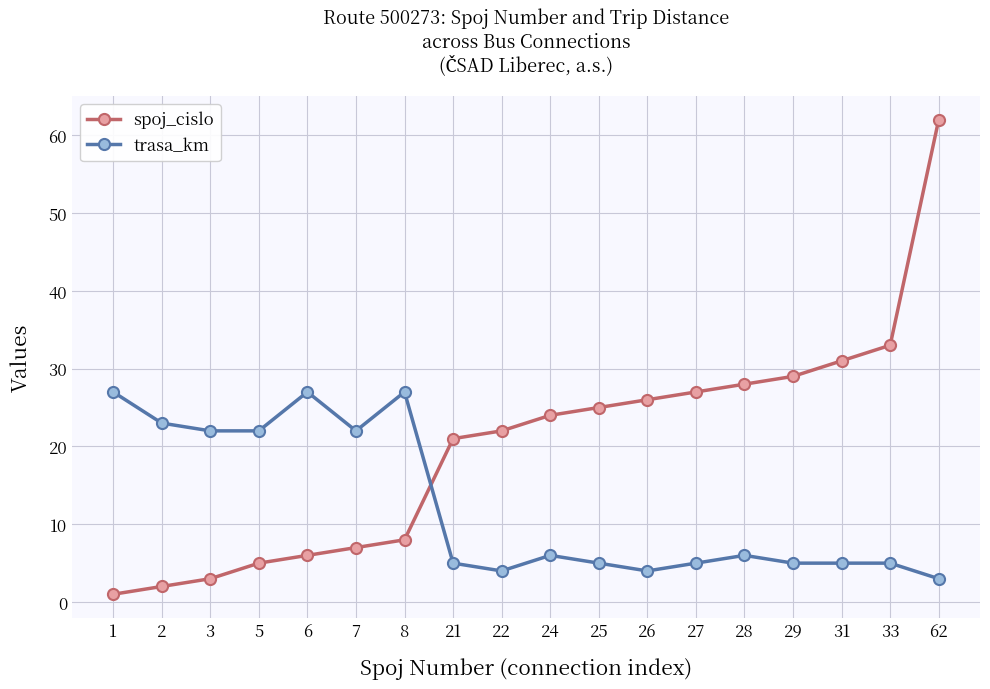

What is the value of the spoj_cislo point at the 15th from the left?

29